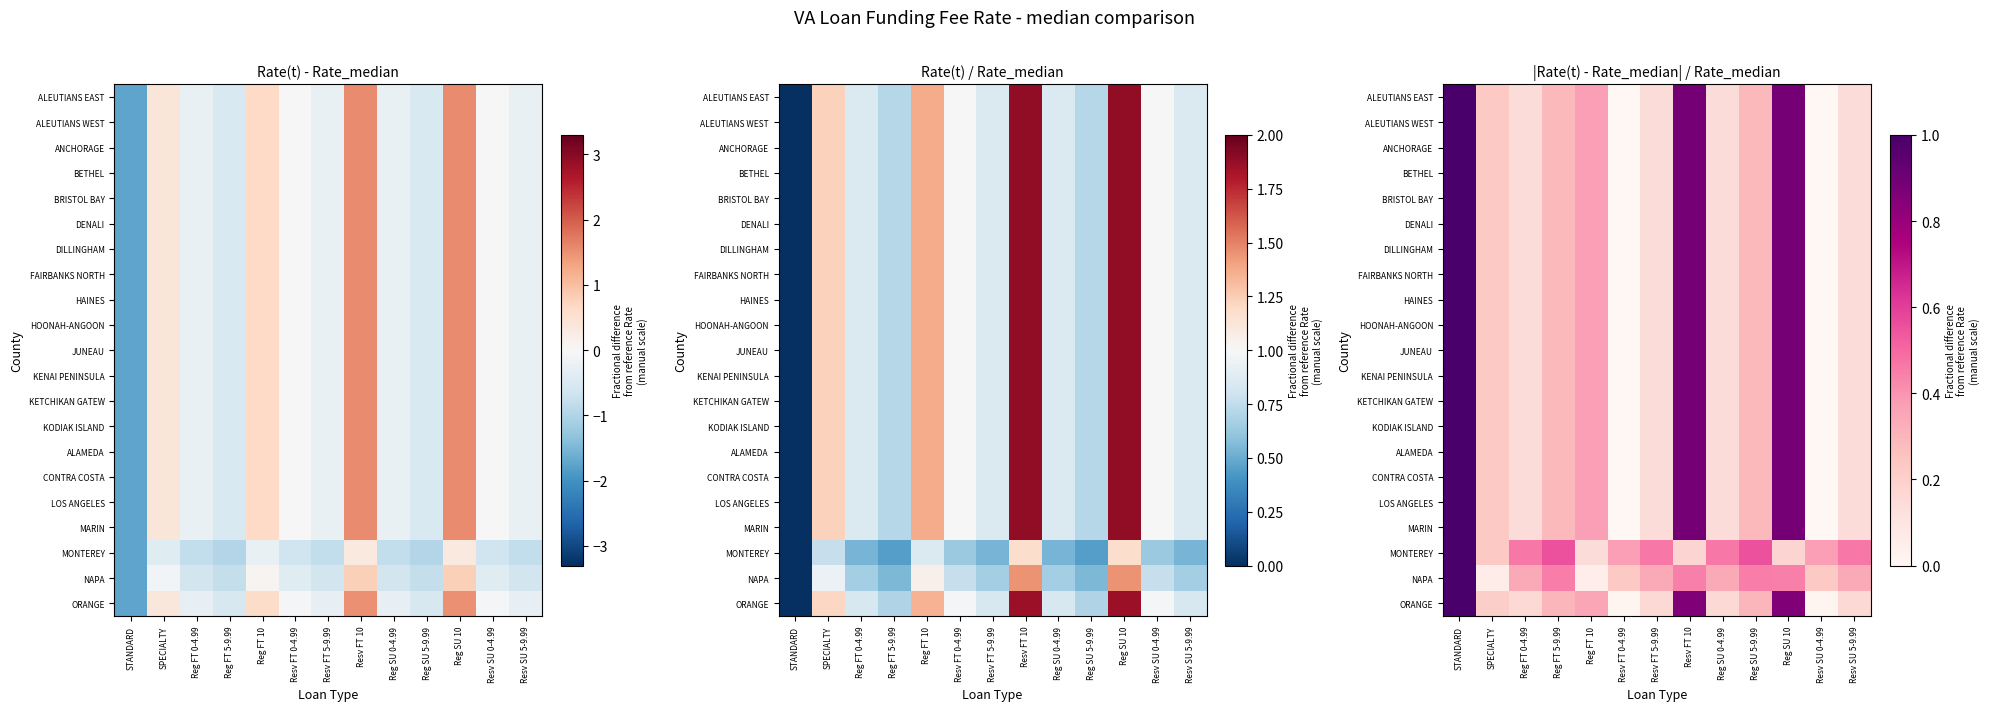

What is the difference between the second highest and second lowest values in the FAIRBANKS NORTH series?

0.9